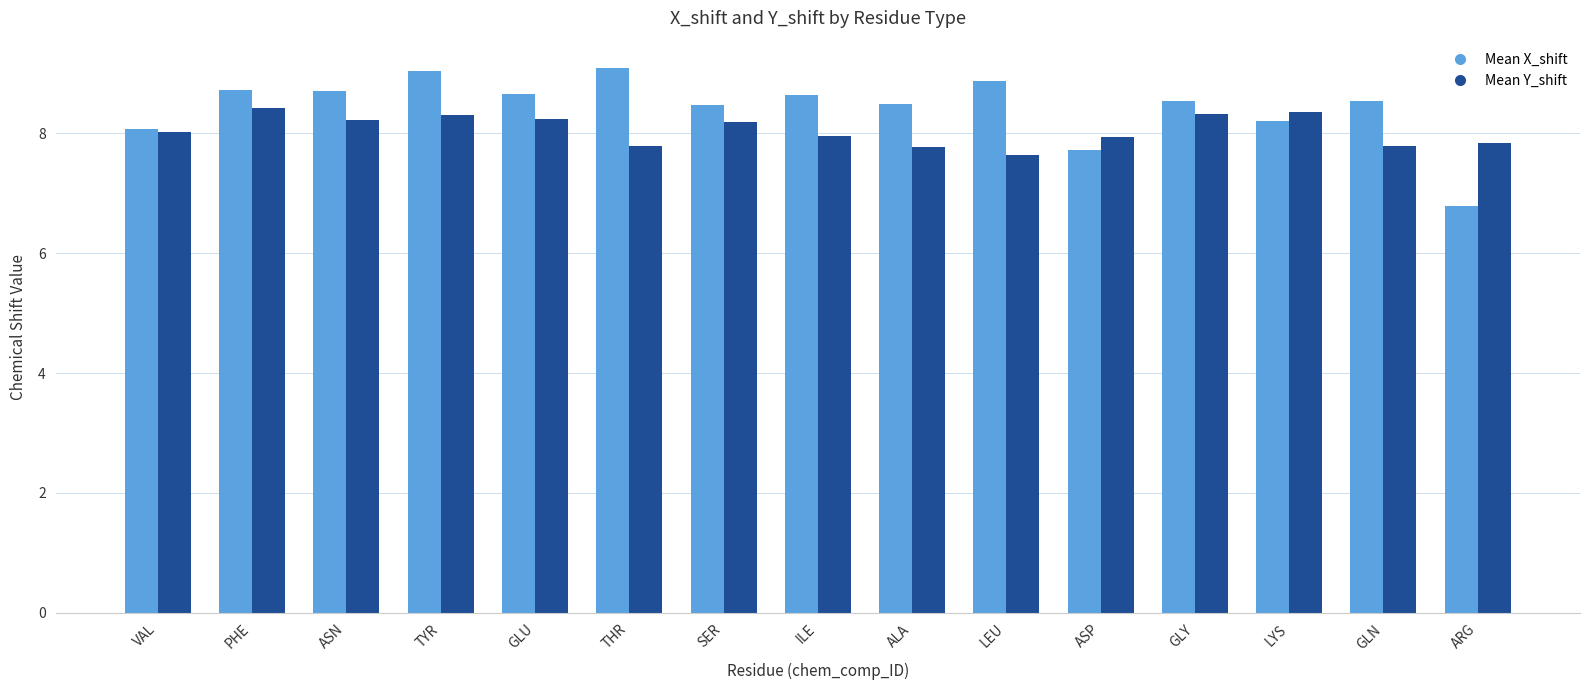

Which category has the lowest value across all series?

ARG